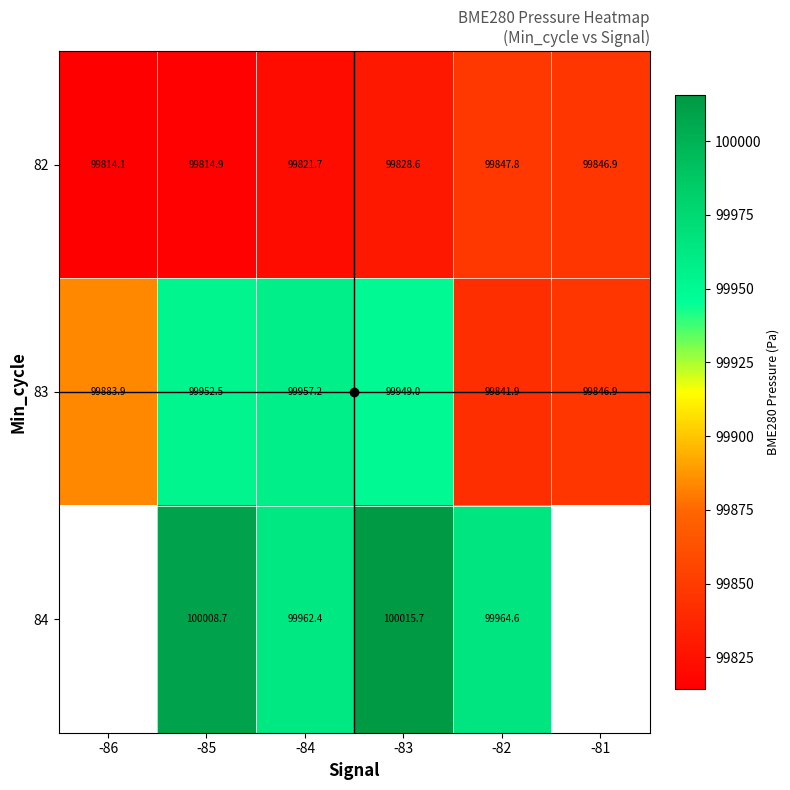

At how many categories does at least one series exceed 99960?

4